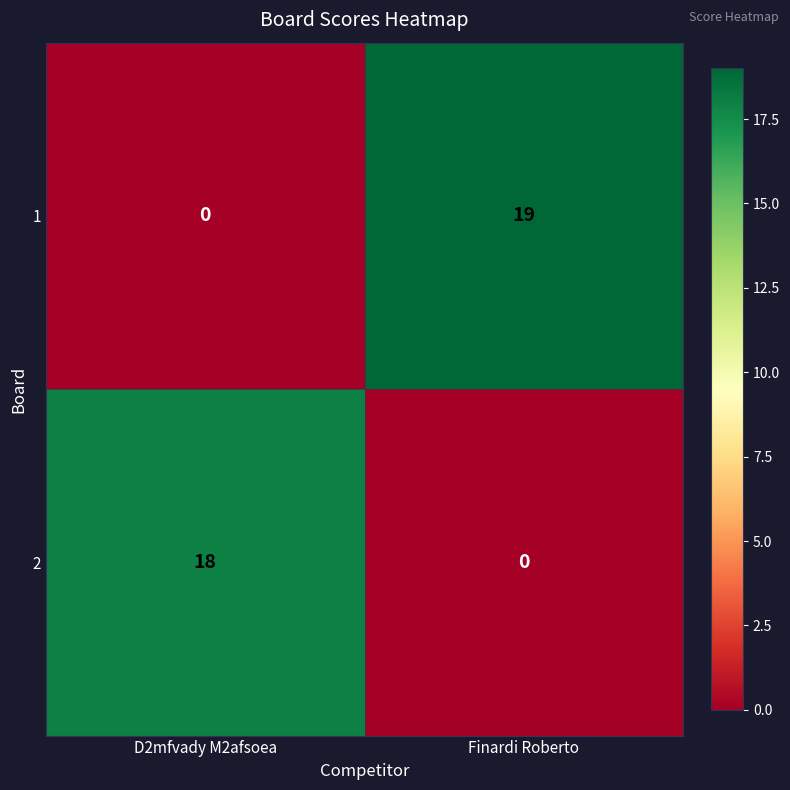

Read the 1 value at Finardi Roberto, to the nearest 5.

20